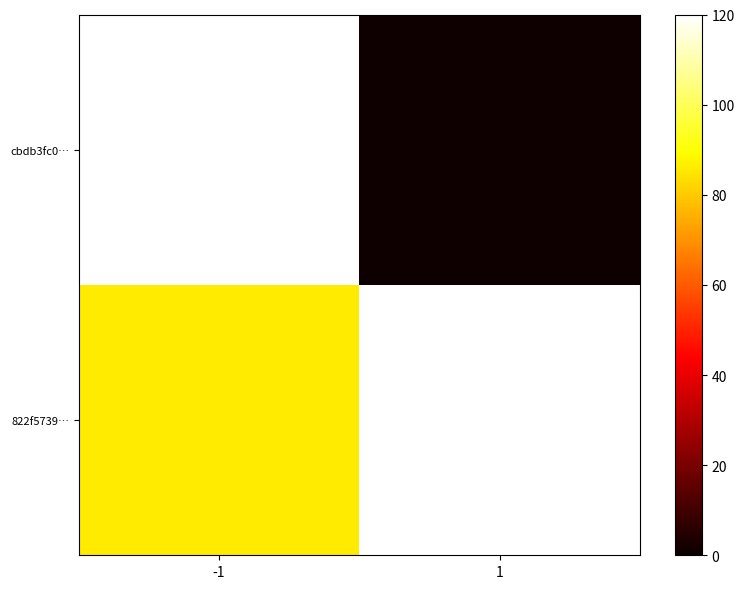

Is the value of cbdb3fc0… at 1 greater than the value of 822f5739… at -1?

No